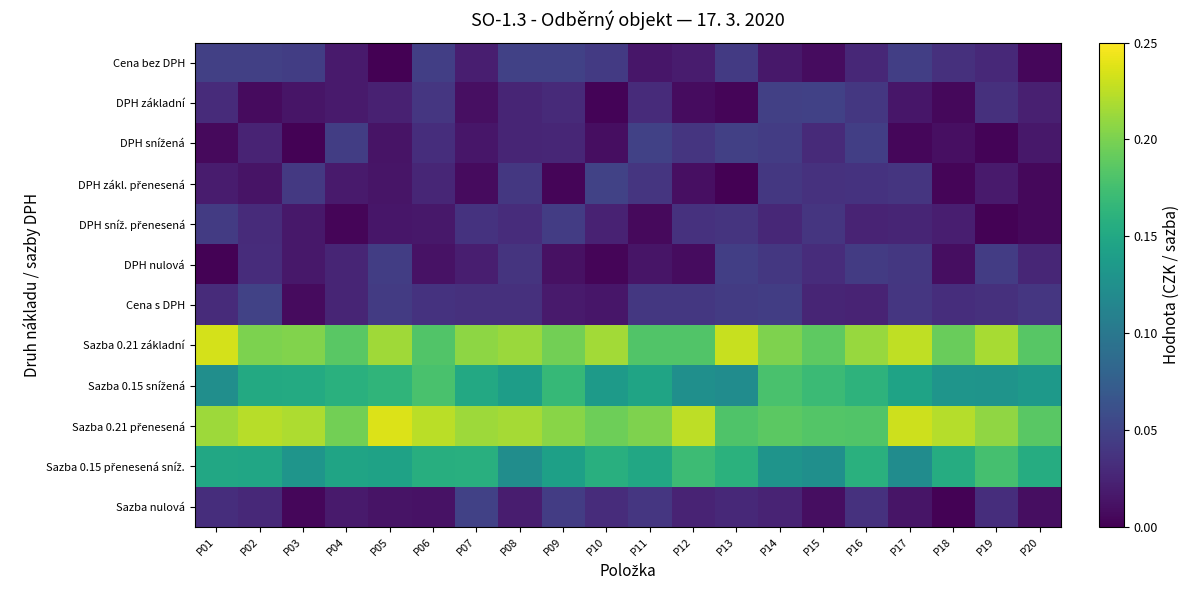

Rank the series by their maximum value, from lowest to highest.

DPH sníž. přenesená, DPH nulová, DPH základní, Cena bez DPH, DPH snížená, Sazba nulová, DPH zákl. přenesená, Cena s DPH, Sazba 0.15 přenesená sníž., Sazba 0.15 snížená, Sazba 0.21 základní, Sazba 0.21 přenesená